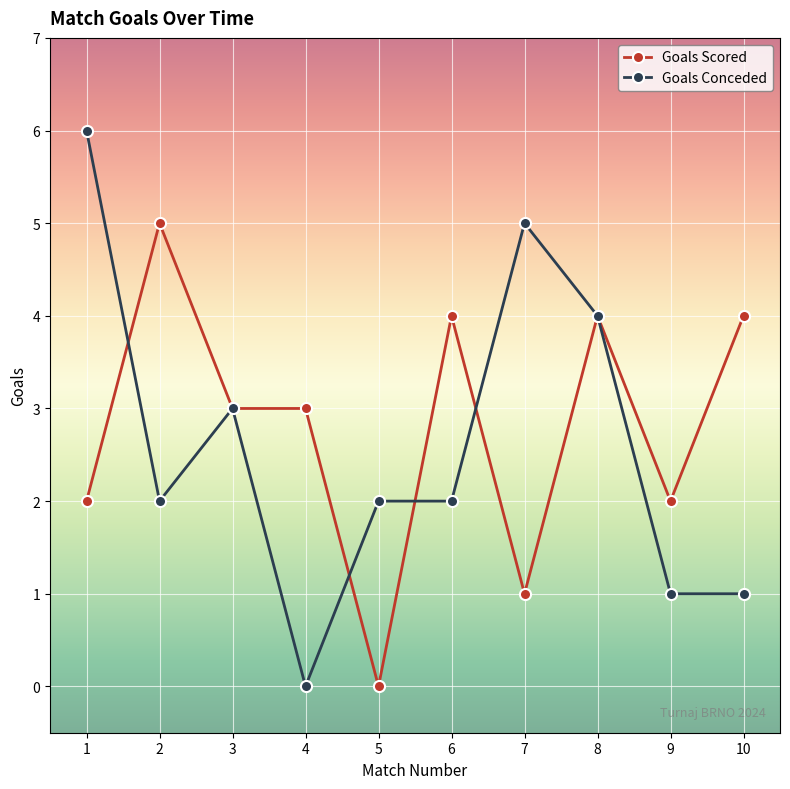

What is the difference between the Goals Conceded values at 9 and 8?

3